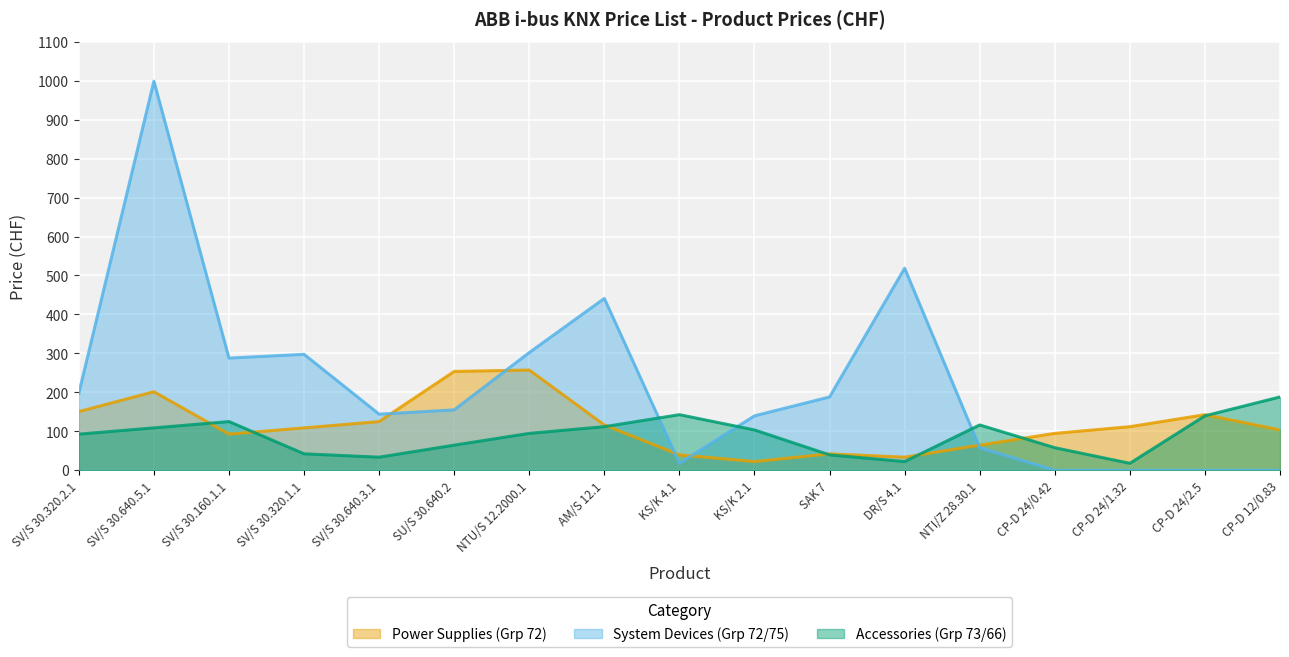

Rank the series at CP-D 24/1.32 from highest to lowest value.

Power Supplies (Grp 72), Accessories (Grp 73/66), System Devices (Grp 72/75)